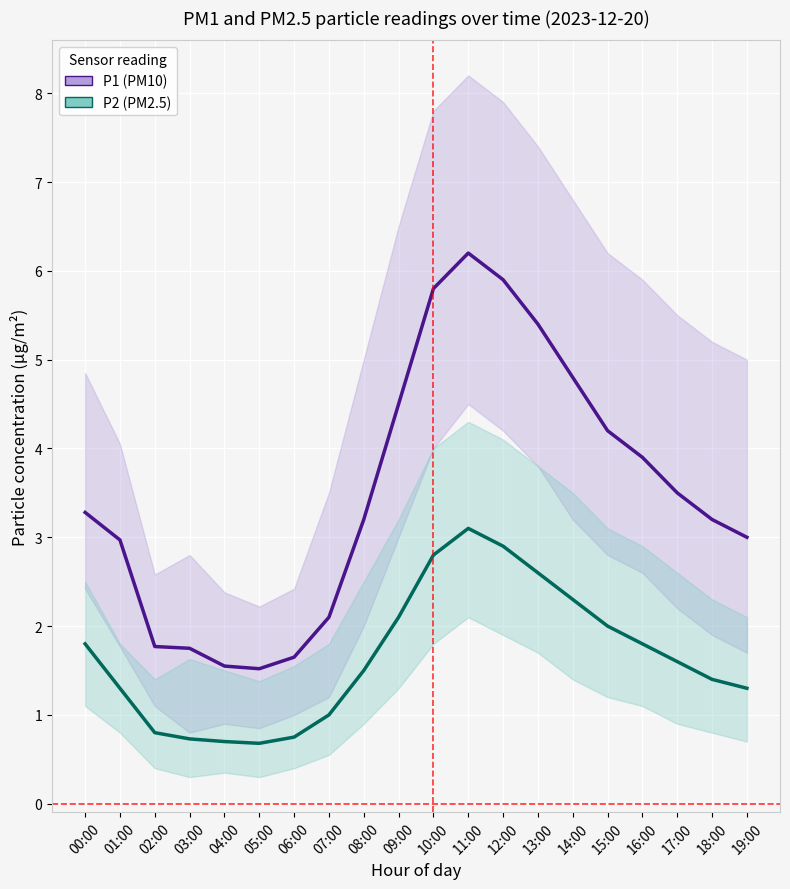

What are all the series names shown in the legend?

P1, P2